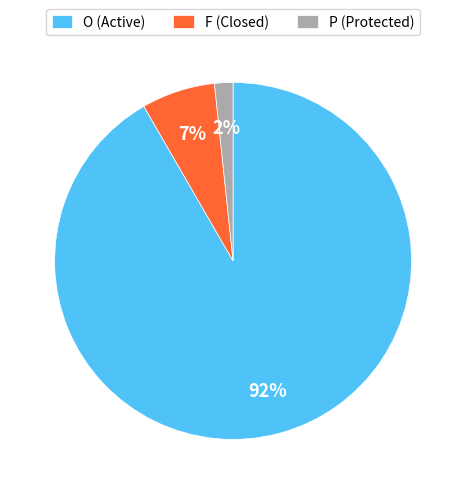

How many slices are in this pie chart?

3